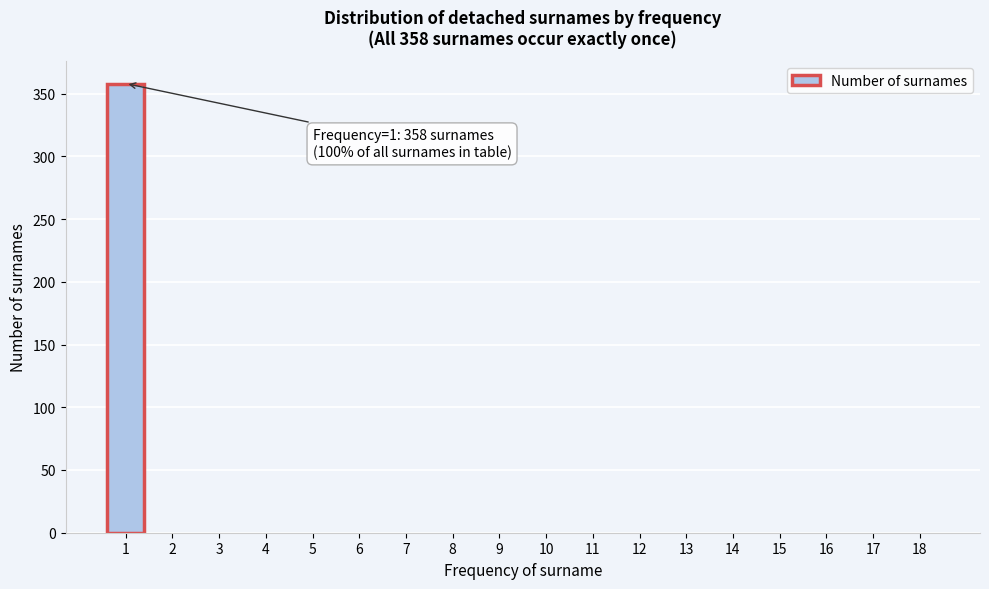

Reading left to right, extract all data points from this chart.

1=358	2=0	3=0	4=0	5=0	6=0	7=0	8=0	9=0	10=0	11=0	12=0	13=0	14=0	15=0	16=0	17=0	18=0